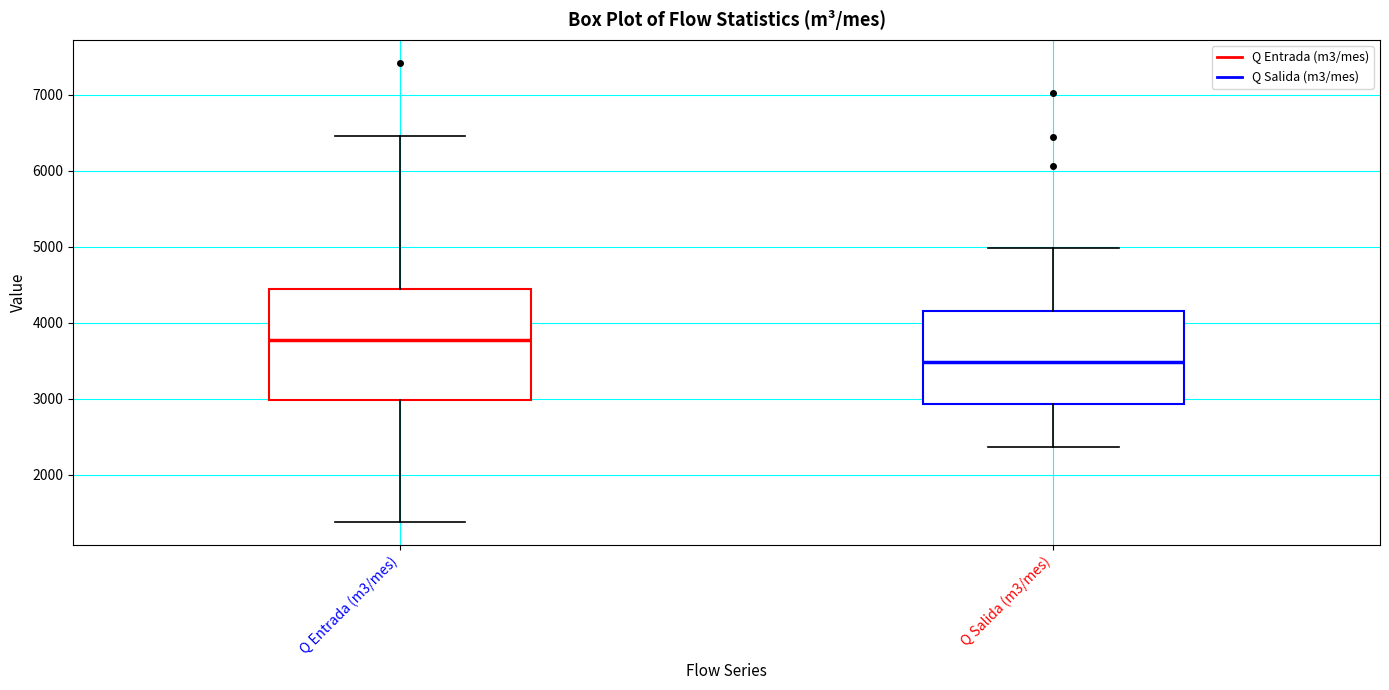

Reading left to right, transcribe this box plot: for each box, give where its median line is, the range the box spans, and where its two whiskers end, as read against the y-axis. The values are not printed on the chart, so give them approximately, as read against the axis.

Q Entrada (m3/mes): median 3800, box 3000 to 4400, whiskers 1400 to 6500
Q Salida (m3/mes): median 3500, box 2900 to 4200, whiskers 2400 to 5000